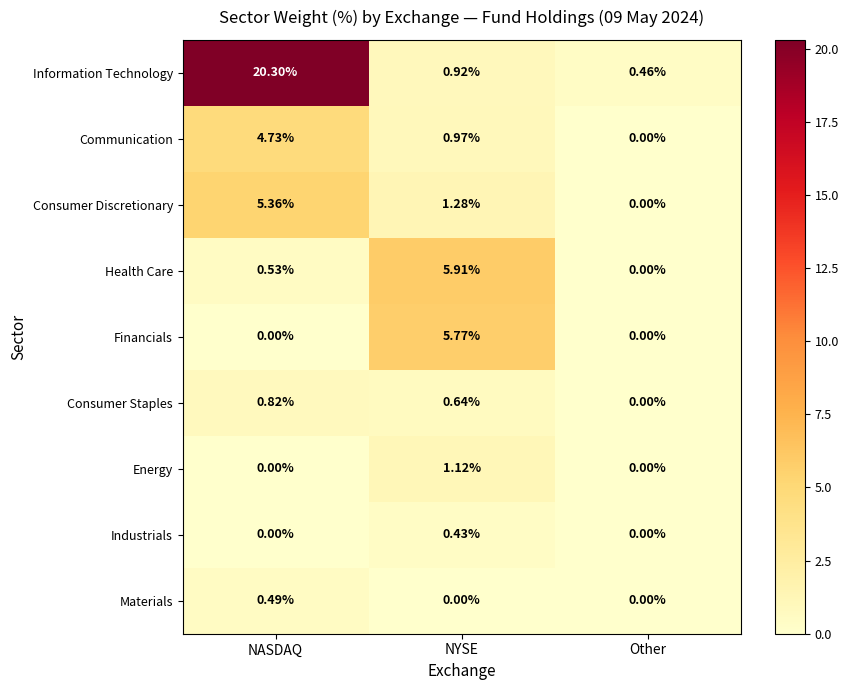

What is the total value across all series at NYSE?

17.0